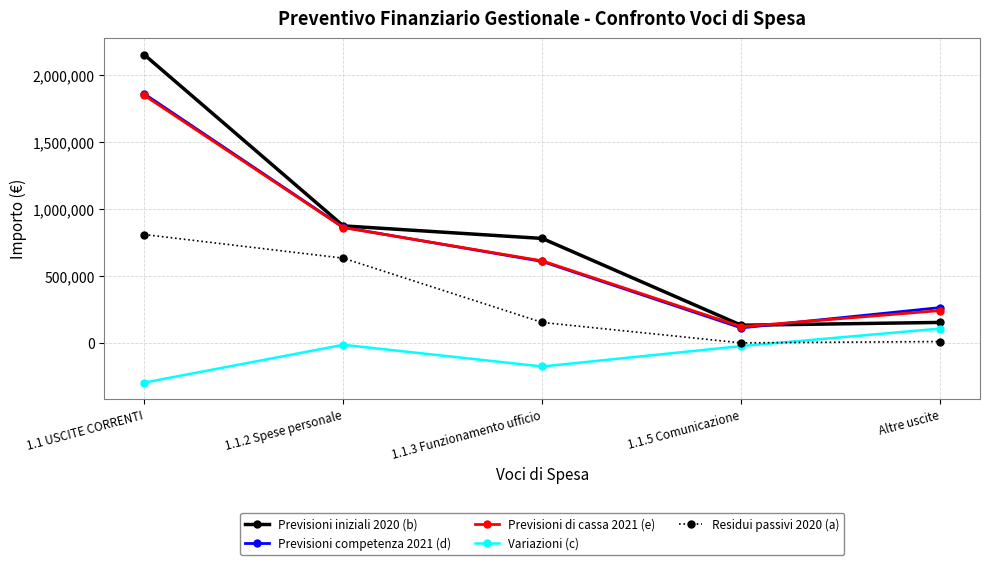

At which category is the sum across all series the highest?

1.1 USCITE CORRENTI